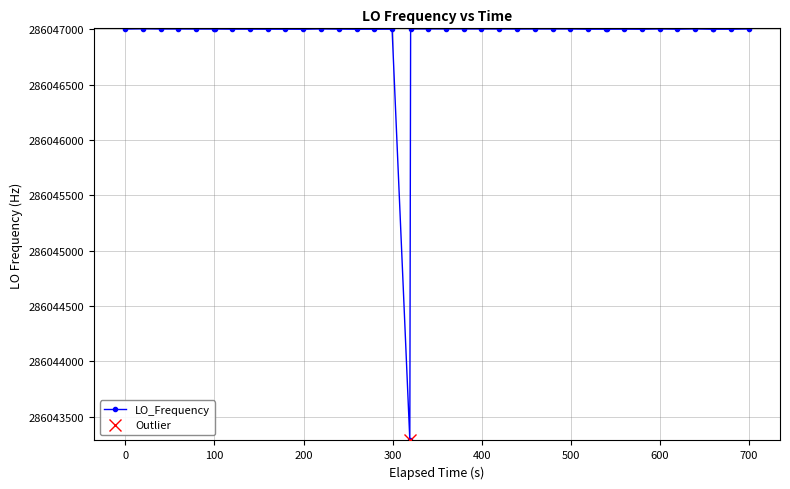

How many values in the LO_Frequency series are below 286047001?

19